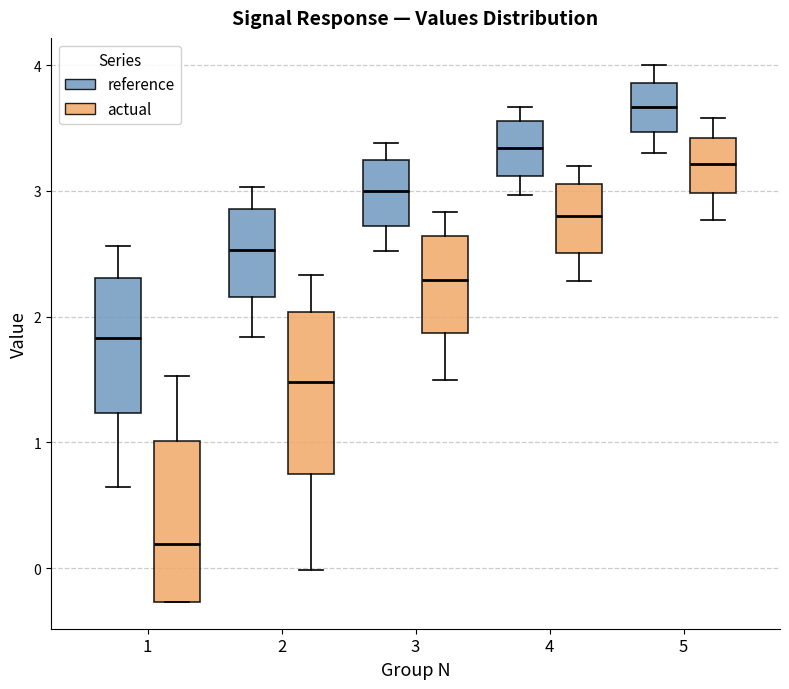

Which box has the highest median line?

5 (reference)